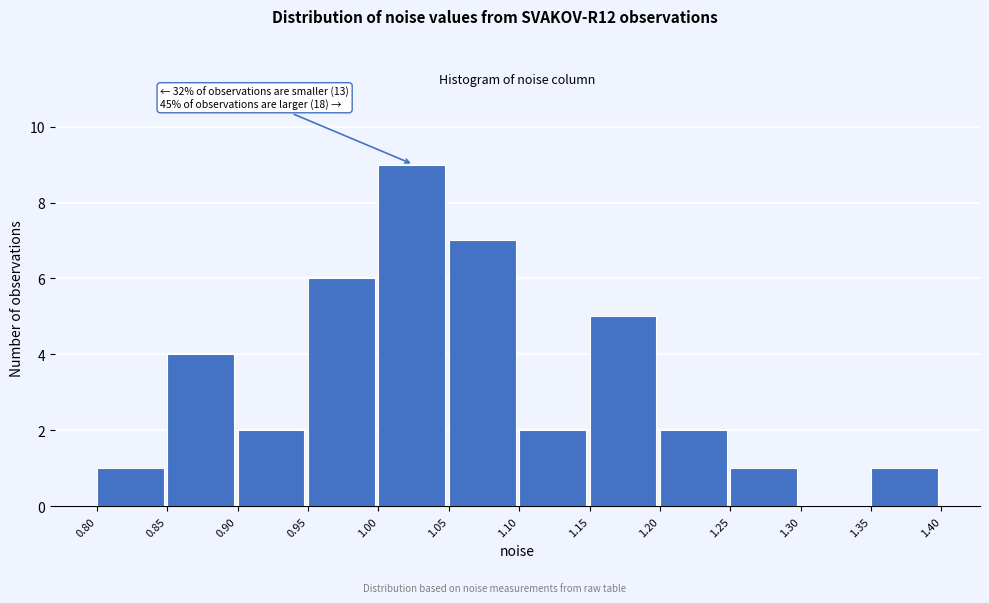

Which range on the x-axis has the tallest bar?

1.00 to 1.05